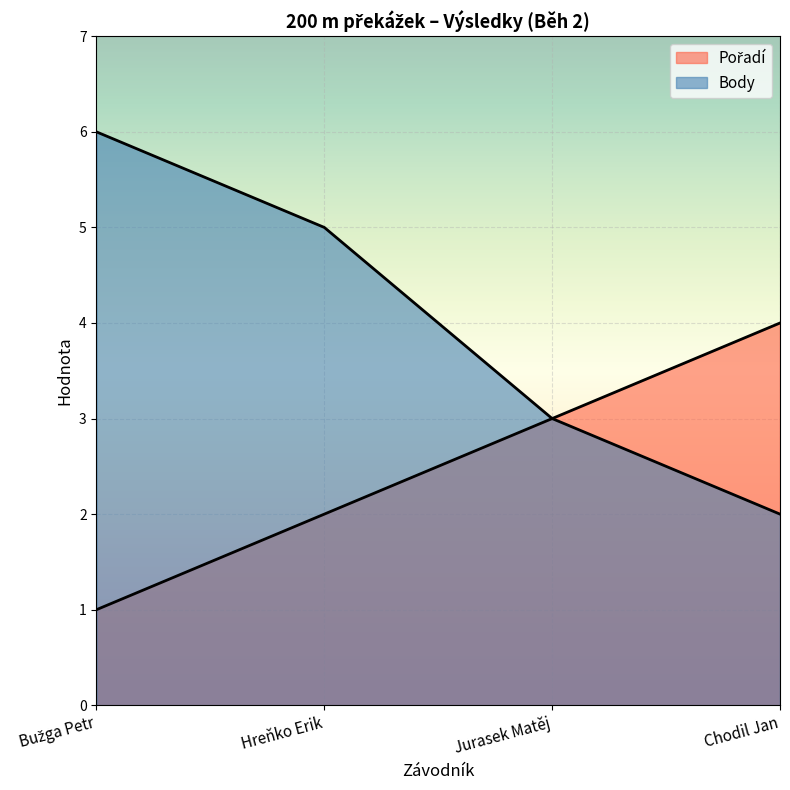

Which category has the highest value in the Body series?

Bužga Petr